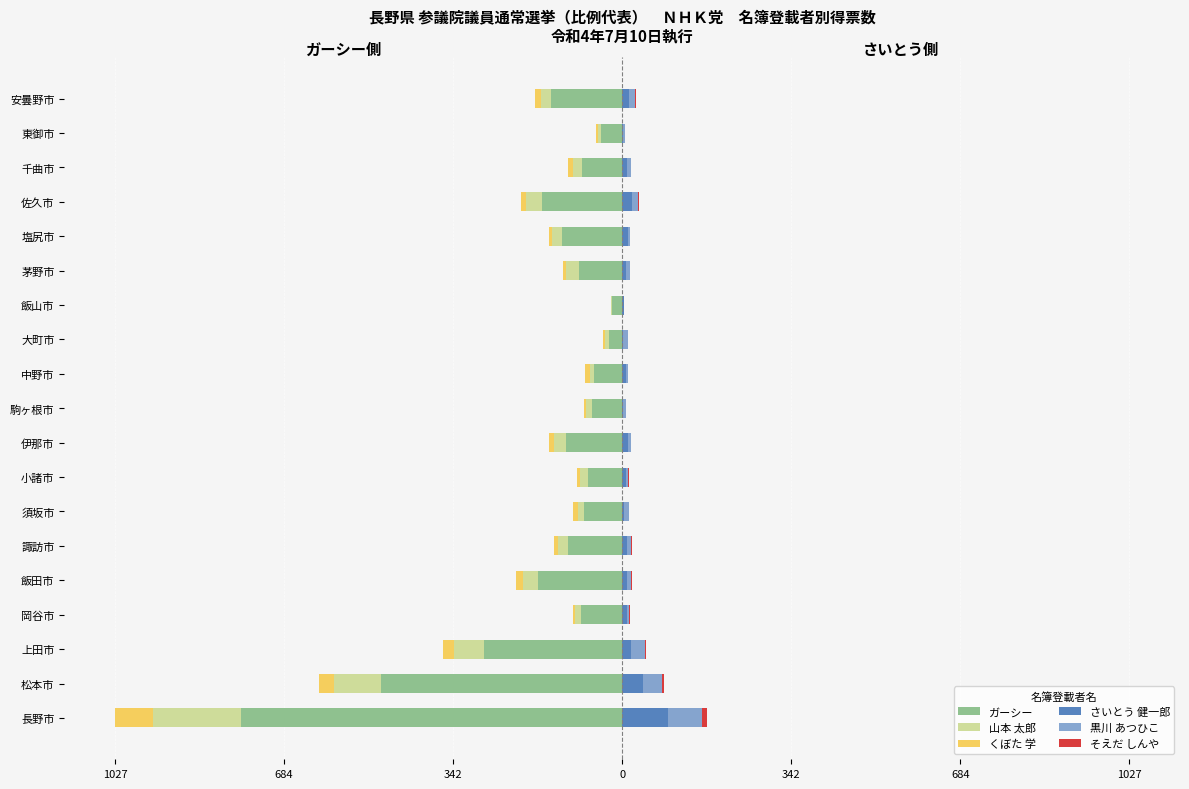

What is the difference between the maximum and minimum values in the ガーシー series?

752.0